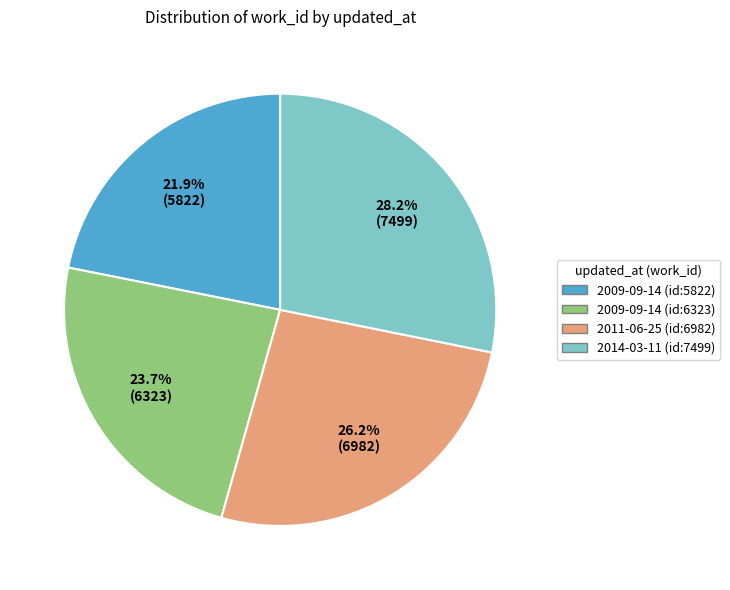

Is there a majority slice in this chart?

No